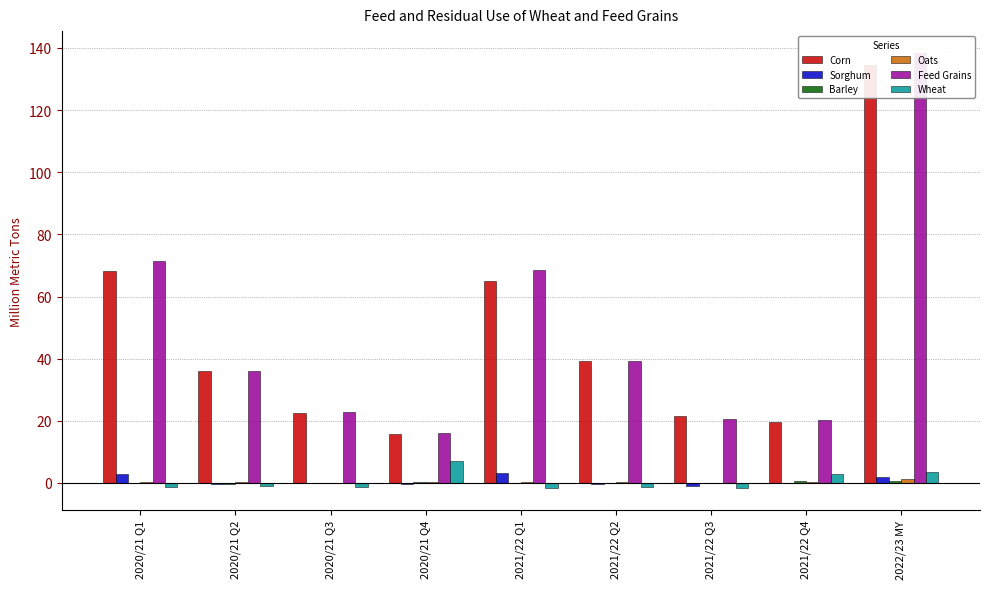

True or false: Corn has a value of 62.9 at 2020/21 Q2.

False